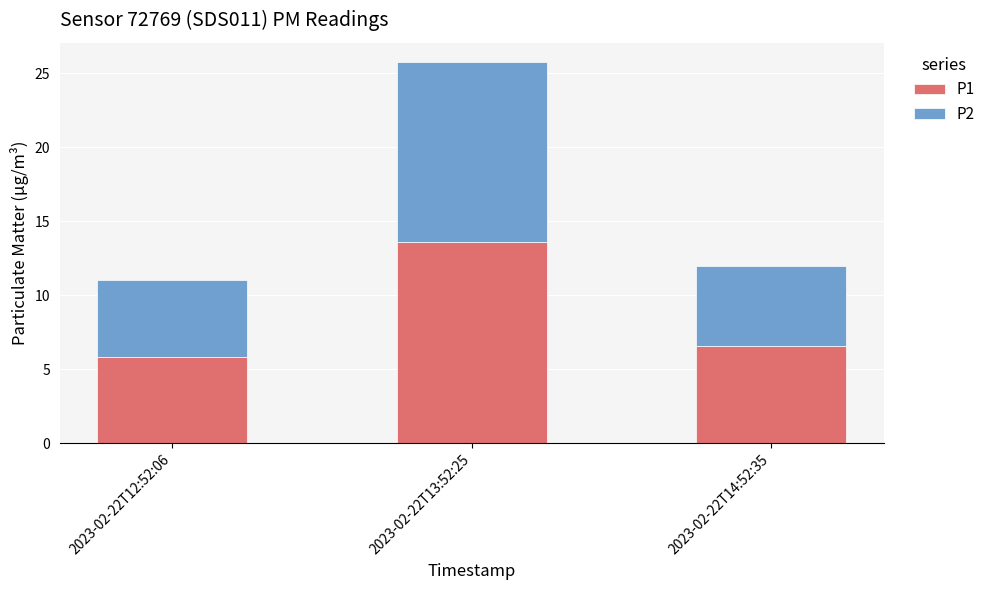

What is the difference between the second highest and minimum values in the P1 series?

0.8